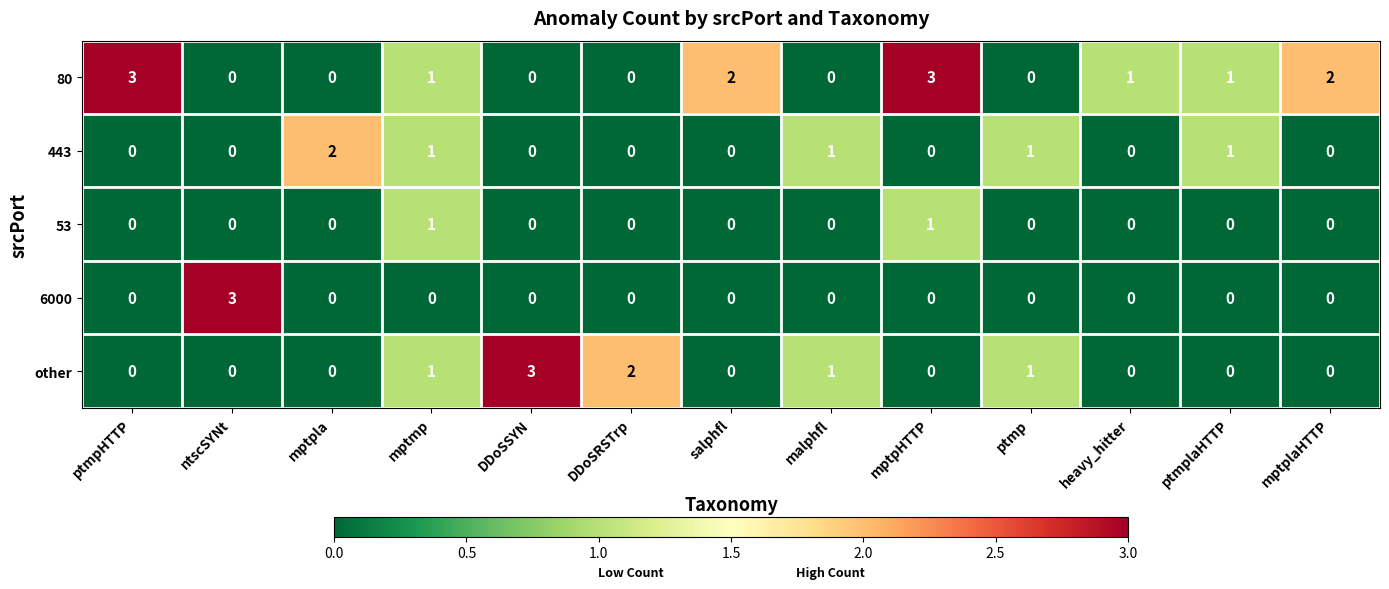

At how many categories does at least one series exceed 0?

13